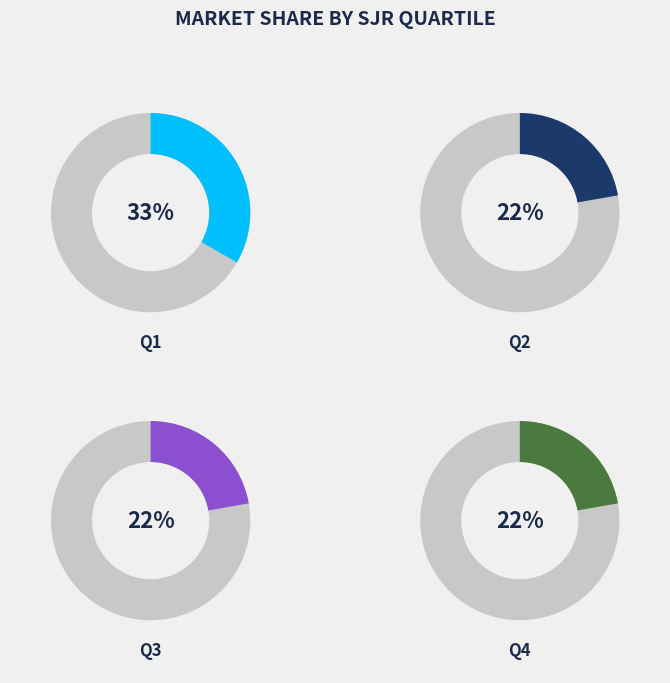

How many segments does this pie chart have?

4